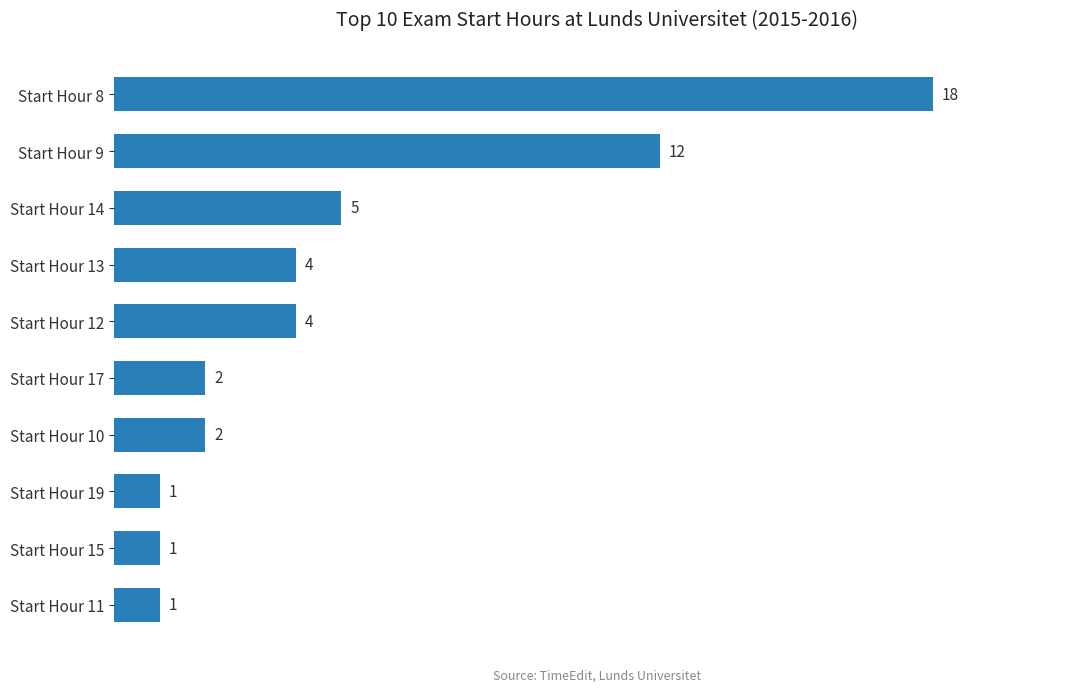

What is the difference between the second highest and minimum values?

11